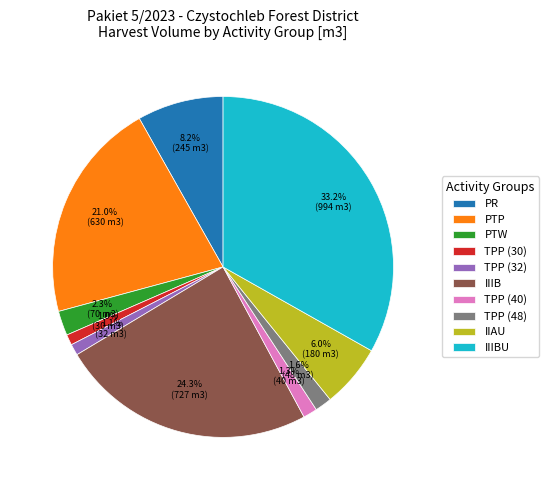

How many slices are in this pie chart?

10